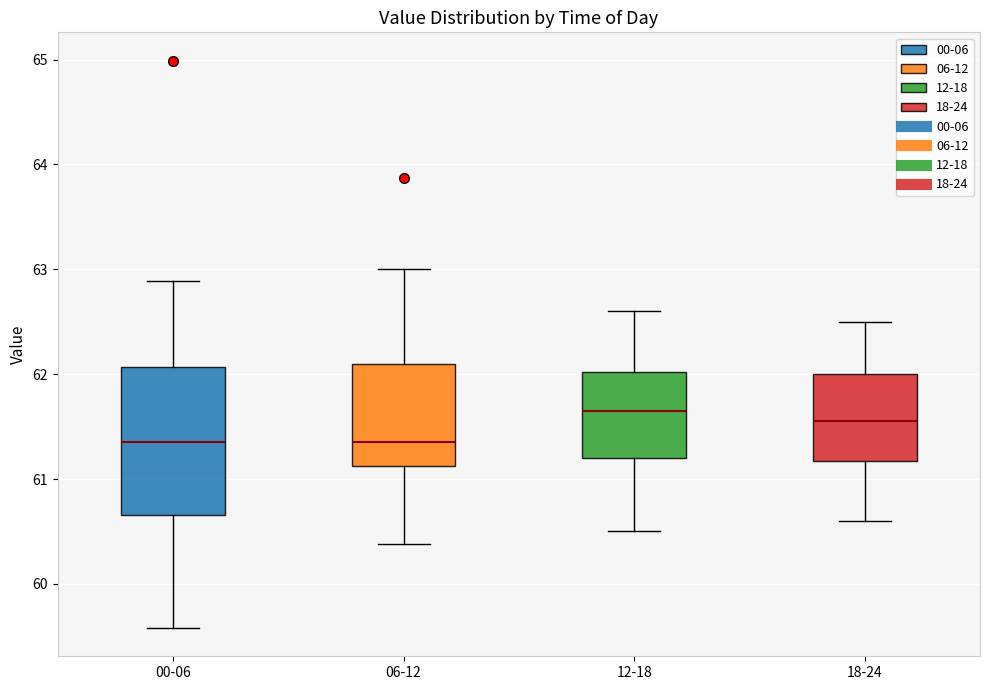

Reading left to right, transcribe this box plot: for each box, give where its median line is, the range the box spans, and where its two whiskers end, as read against the y-axis. The values are not printed on the chart, so give them approximately, as read against the axis.

00-06: median 61.4, box 60.7 to 62.1, whiskers 59.6 to 62.9
06-12: median 61.4, box 61.1 to 62.1, whiskers 60.4 to 63.0
12-18: median 61.7, box 61.2 to 62.0, whiskers 60.5 to 62.6
18-24: median 61.6, box 61.2 to 62.0, whiskers 60.6 to 62.5